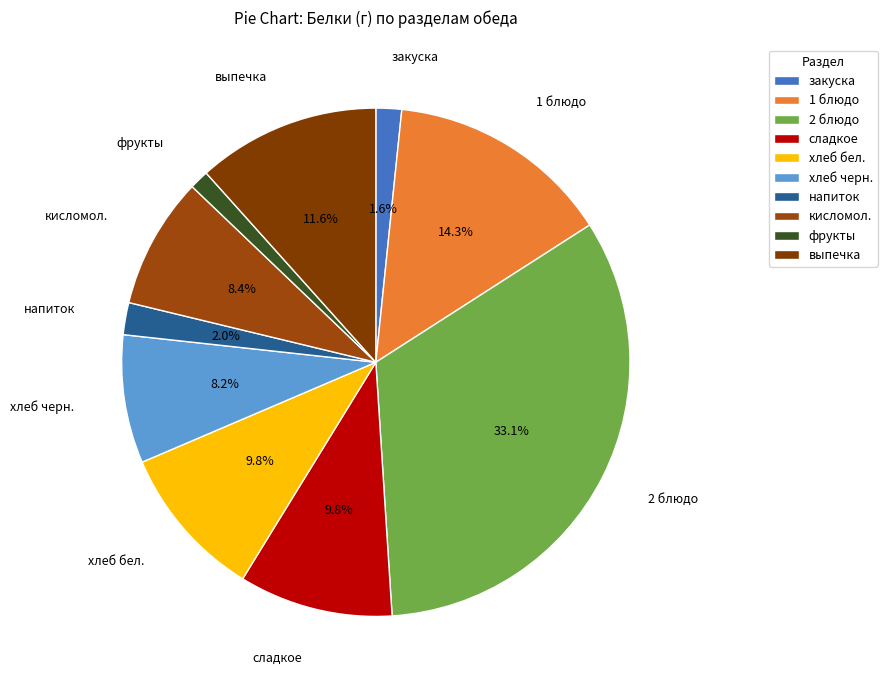

Which category has the biggest portion of the pie?

2 блюдо